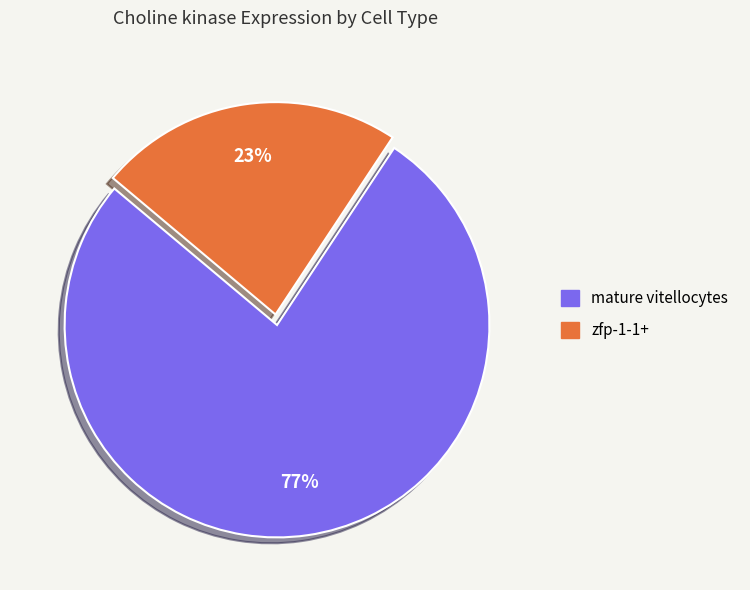

To the nearest percent, what is the difference between the largest and smallest slice percentages?

54%